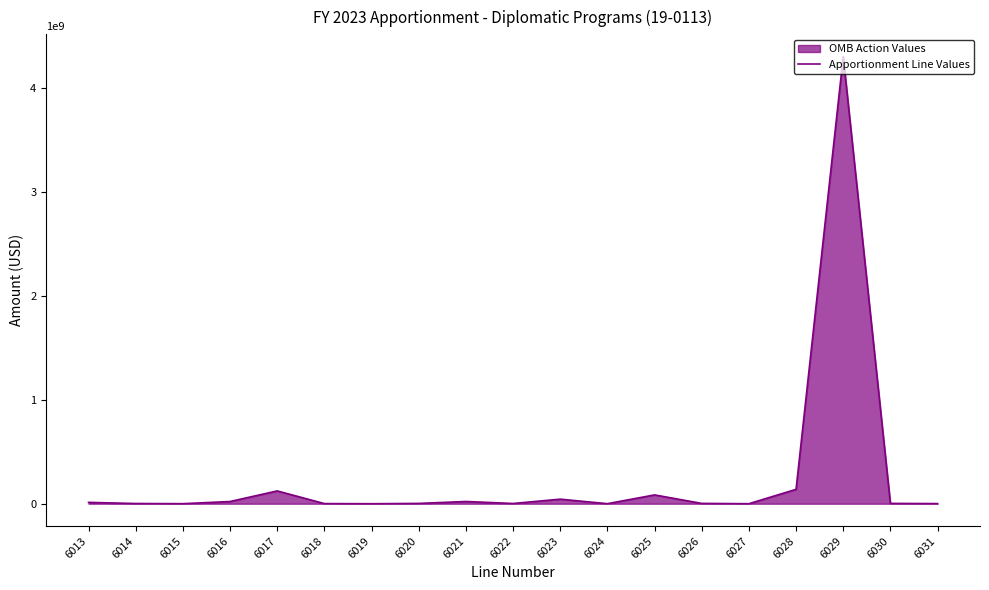

The chart shows a value of 21048735 at 6016. True or false?

True